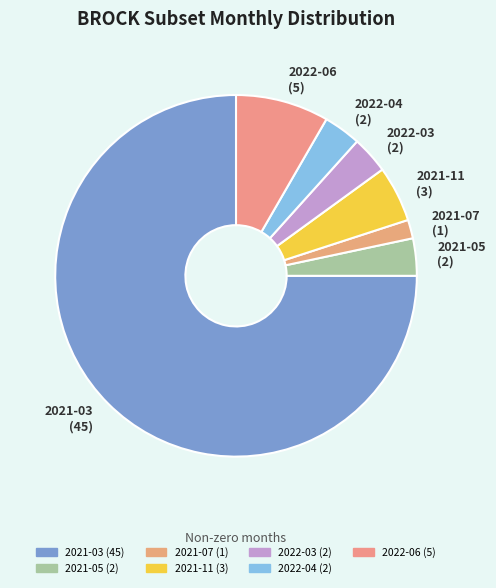

Count the number of slices in the pie.

7